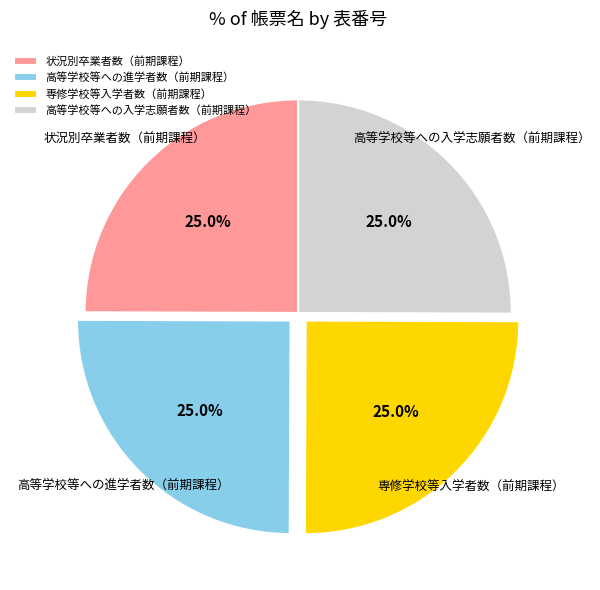

Approximately how many times larger is the value at 高等学校等への進学者数（前期課程） compared to 状況別卒業者数（前期課程）?

1.0